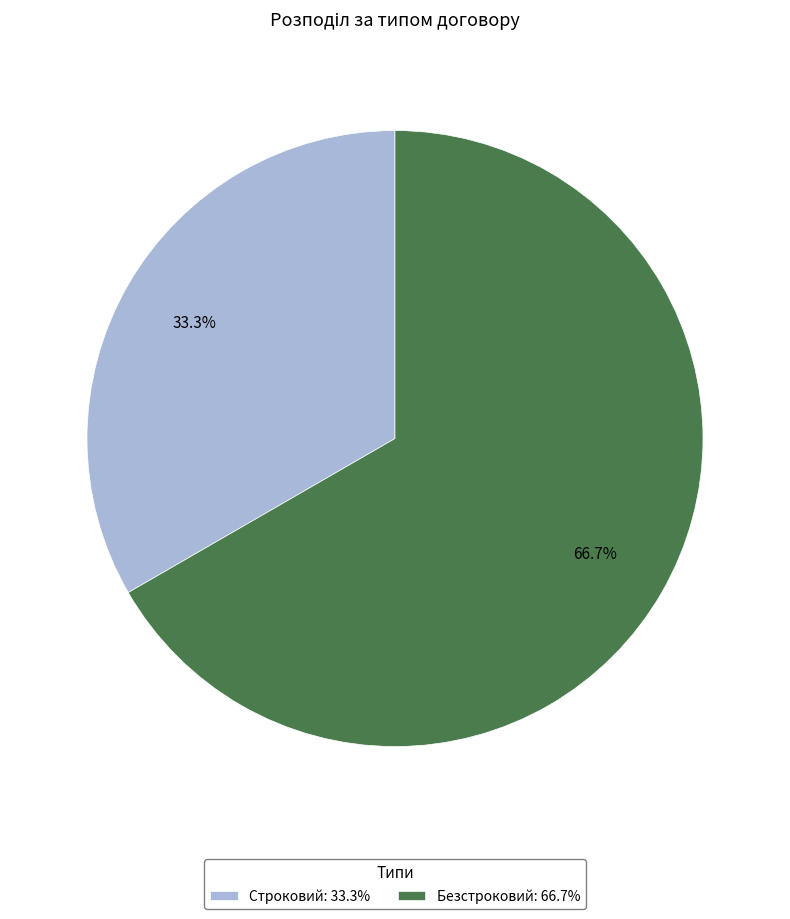

Does Строковий account for over 50% of the chart?

No